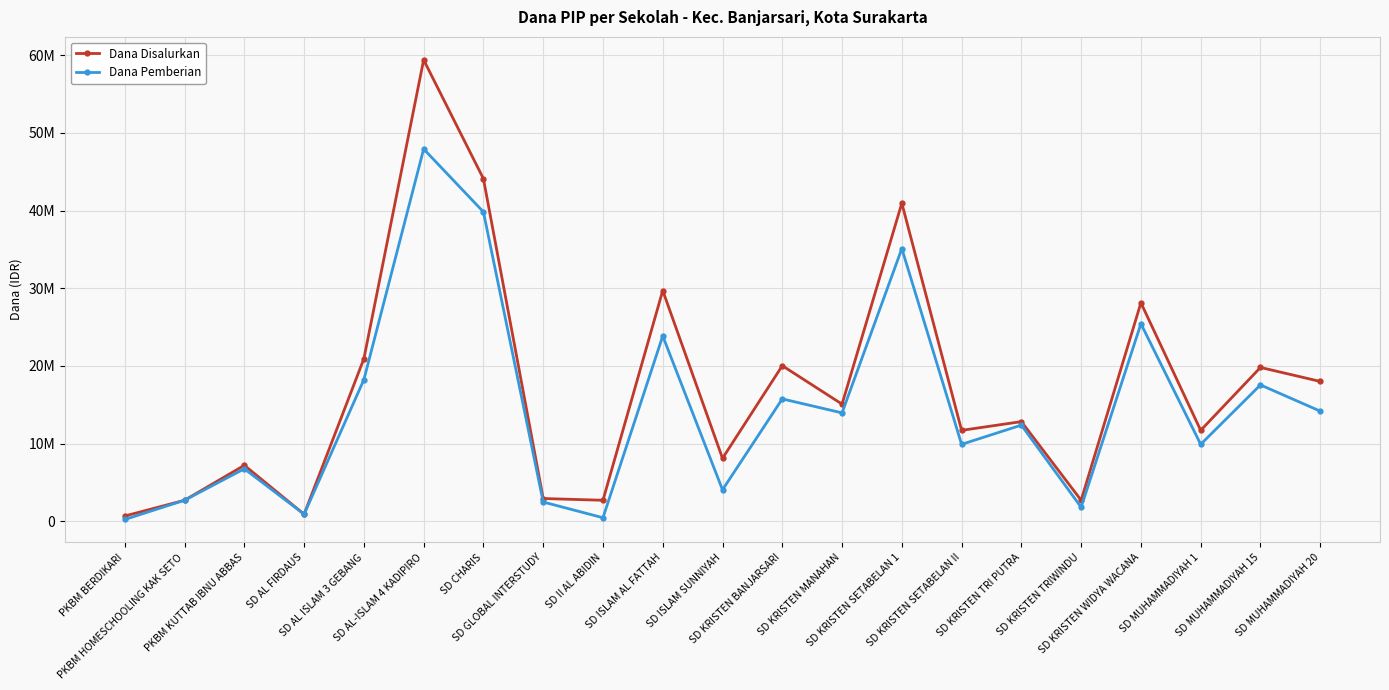

At which label does Dana Disalurkan first exceed 12825000?

SD AL ISLAM 3 GEBANG